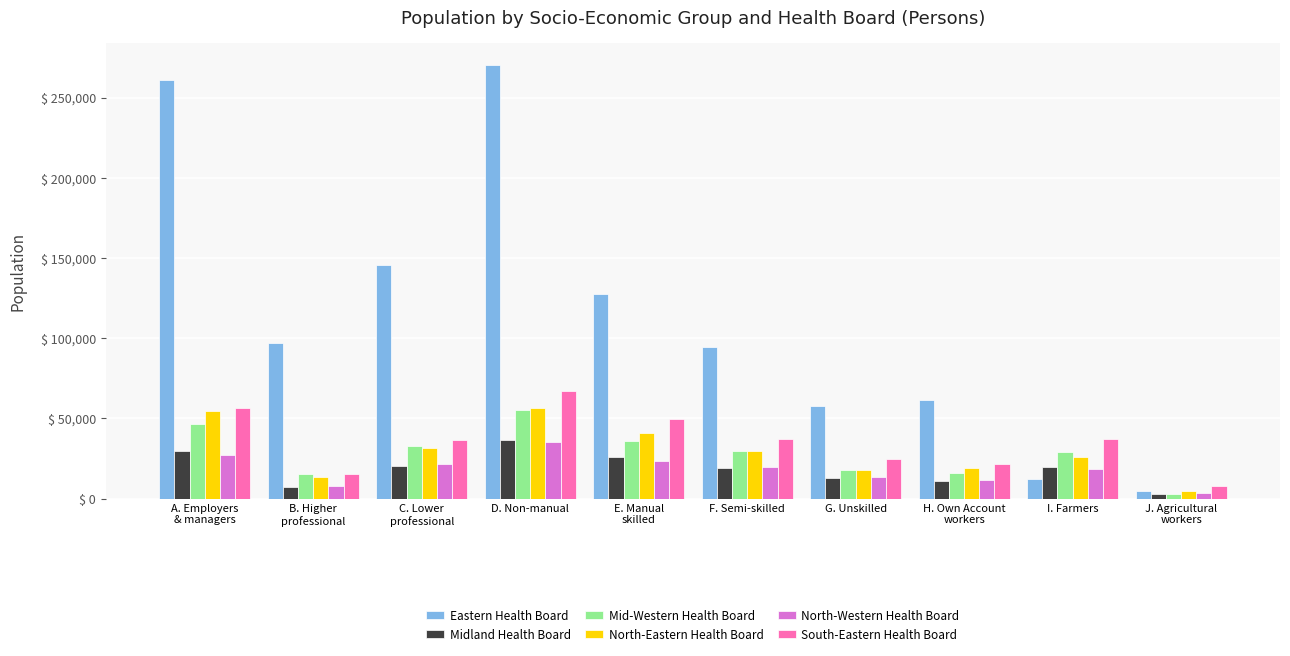

What is the total value across all series at E. Manual
skilled?

303528